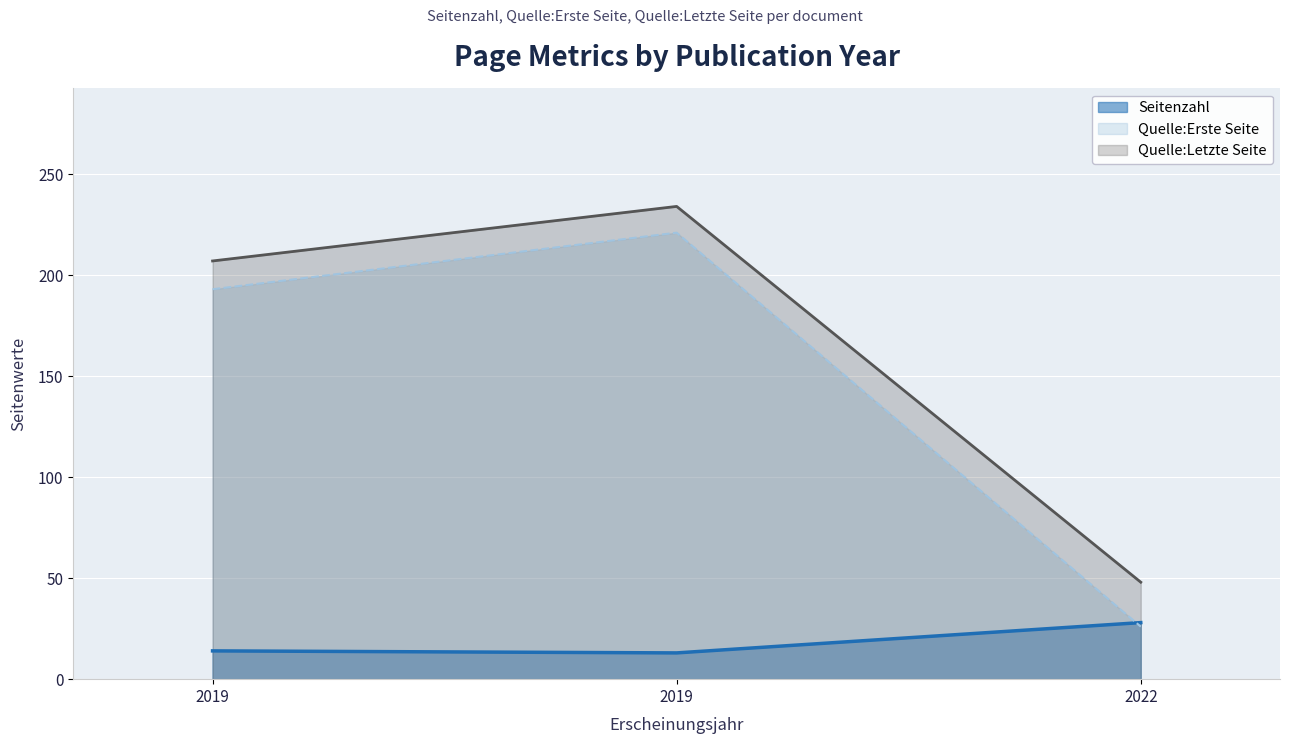

How many values in the Quelle:Erste Seite series exceed 193?

1